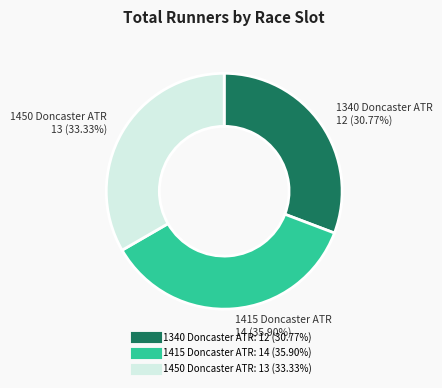

Which has a higher value, 1450 Doncaster ATR or 1340 Doncaster ATR?

1450 Doncaster ATR